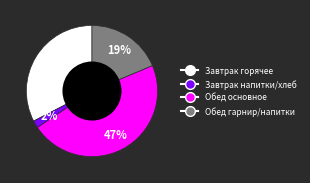

Does any single category account for the majority?

No